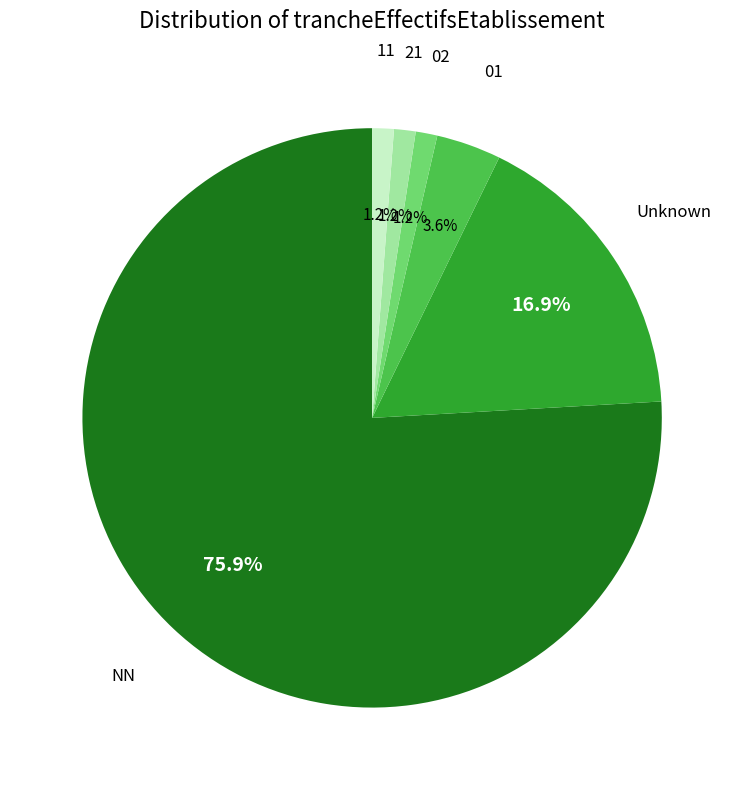

Which category has the biggest portion of the pie?

NN